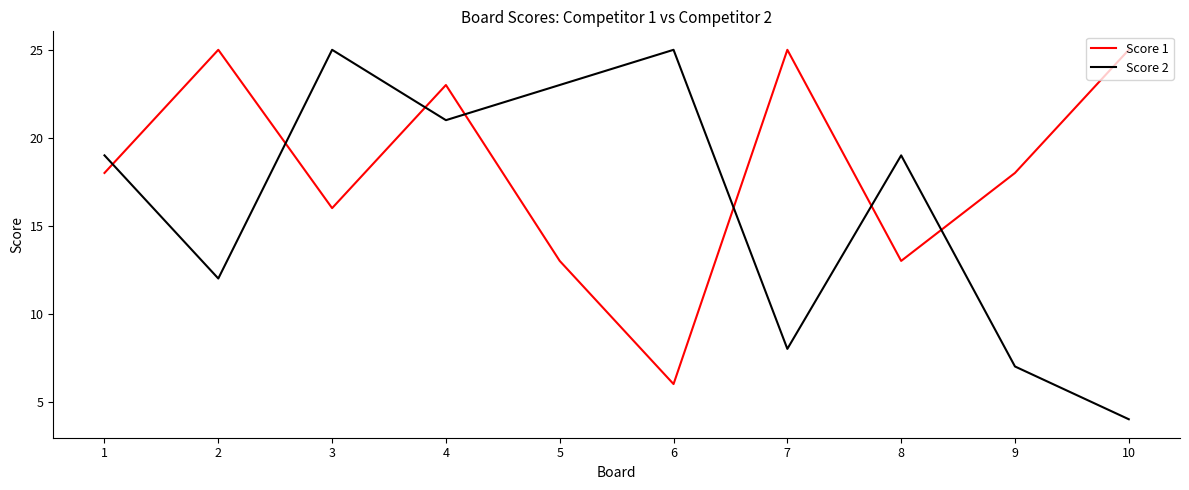

How many interior local valleys does the Score 1 series have?

3